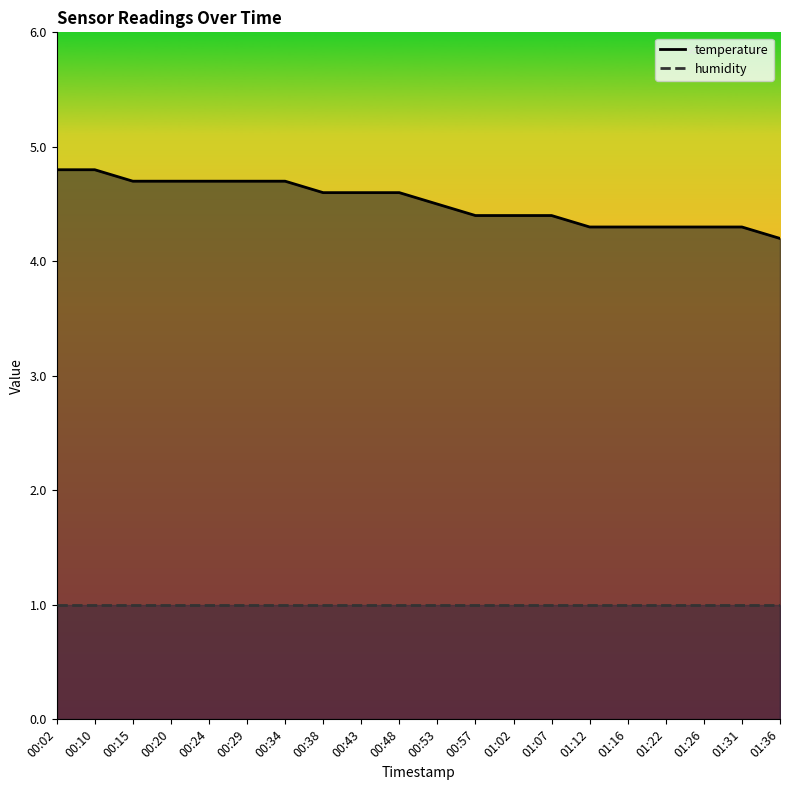

At which category is the sum across all series the highest?

00:02